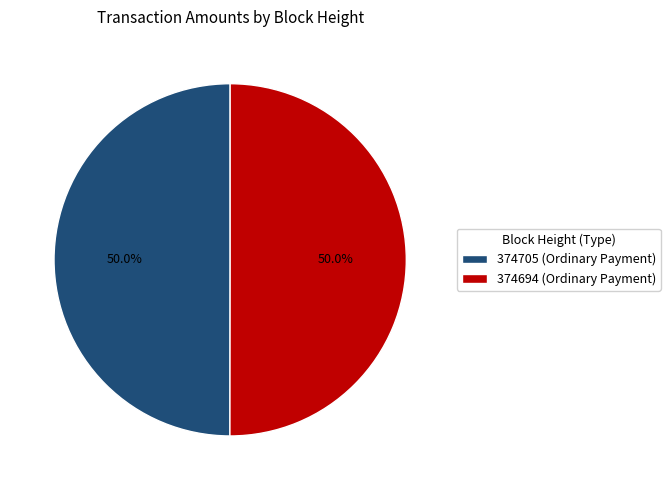

What is the ratio of the value at 374694 (Ordinary Payment) to the value at 374705 (Ordinary Payment)?

1.0